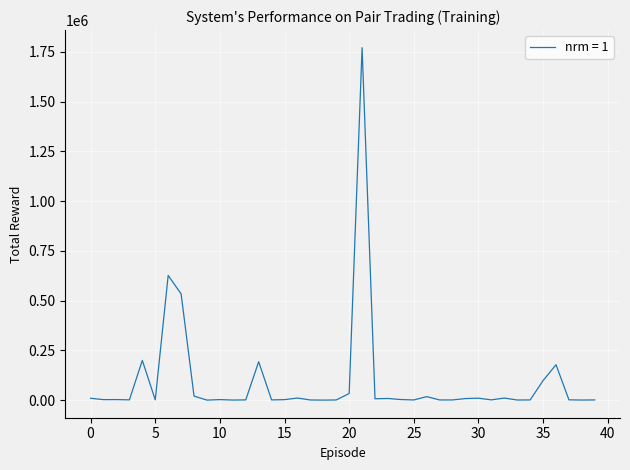

What is the difference between the maximum and minimum values?

1770258.8